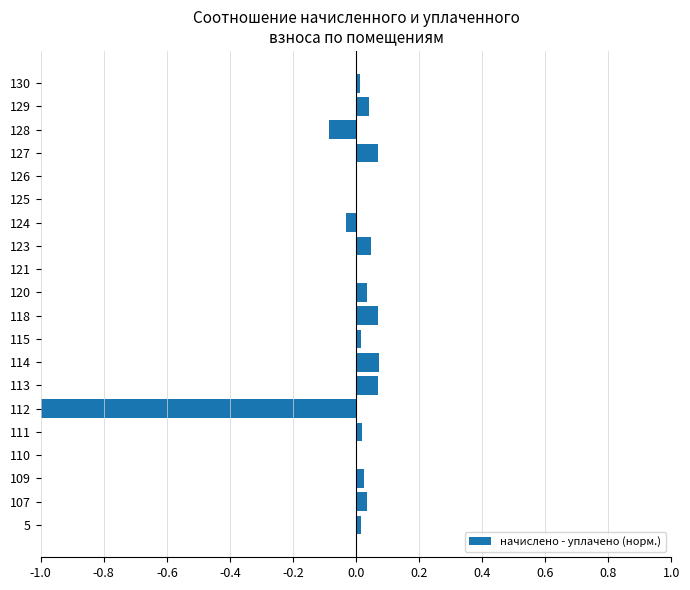

The value at 5 is 0.0. True or false?

True